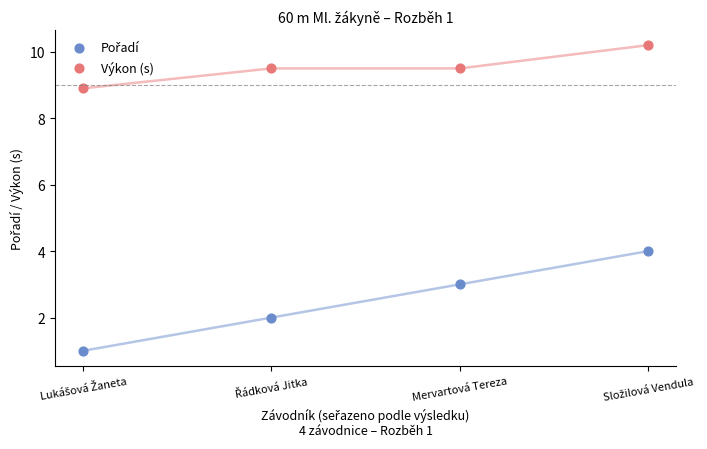

Which series reaches the maximum Y coordinate?

Výkon (s)